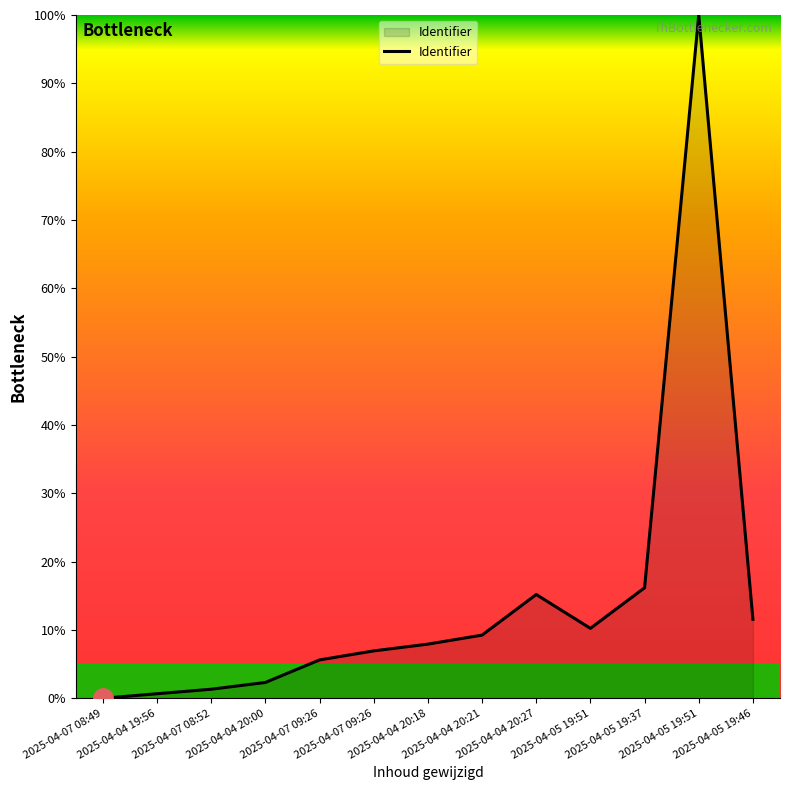

Does the chart display data point markers on the line(s)?

No